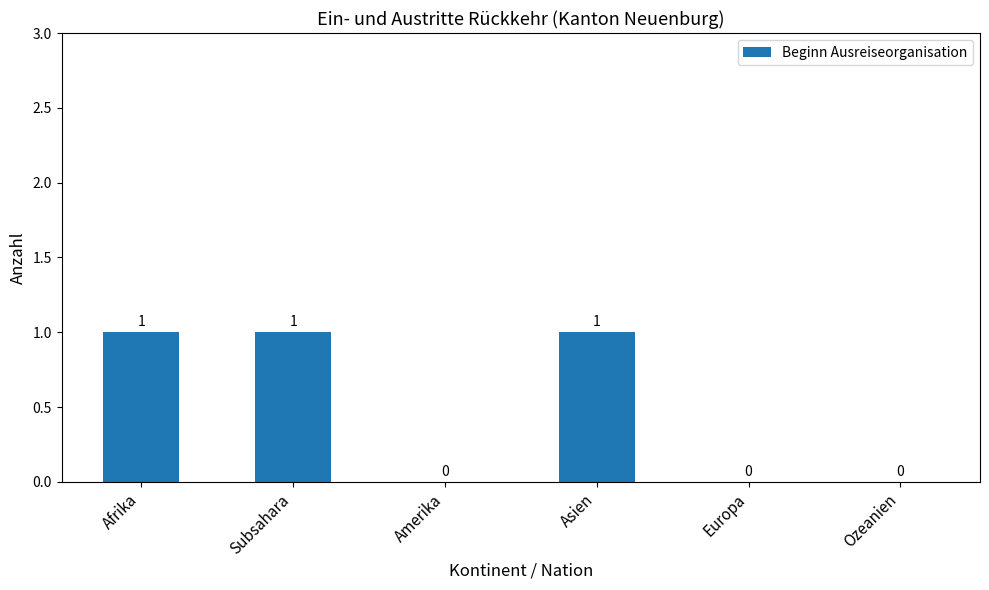

Is it true that the value at Amerika is 1?

False